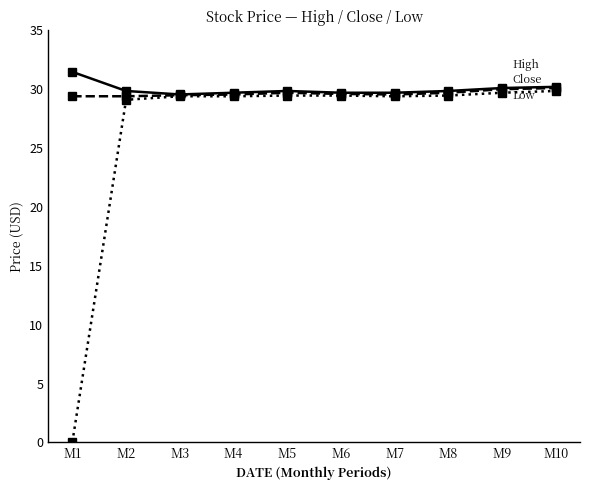

How many series are shown in this chart?

3